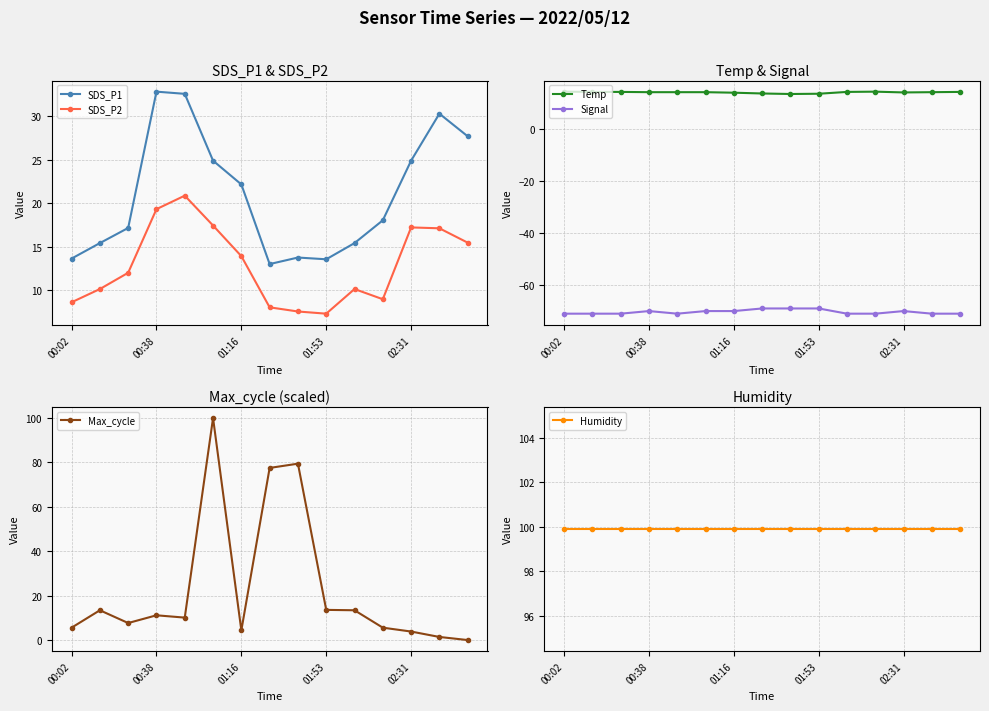

What is the difference between the Temp values at 14 and 7?

0.6